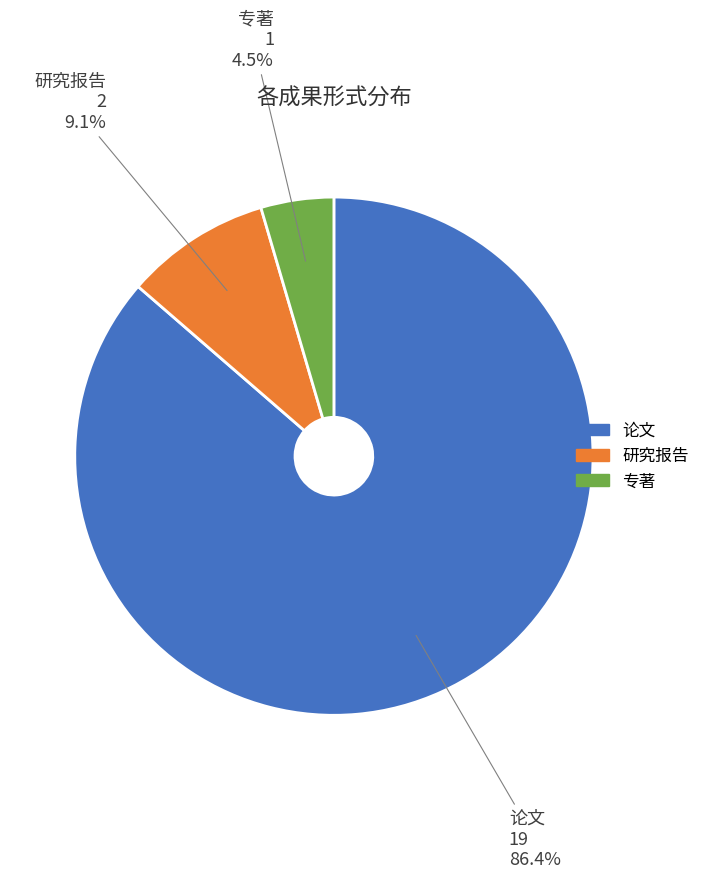

Which slice is the smallest?

专著